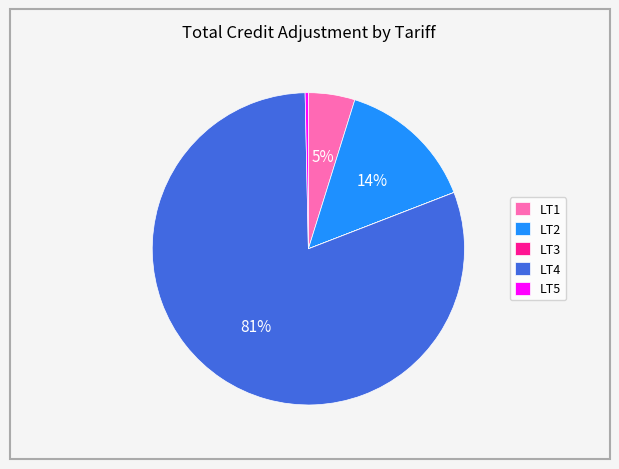

To the nearest percent, what percentage of the pie is LT2?

14%